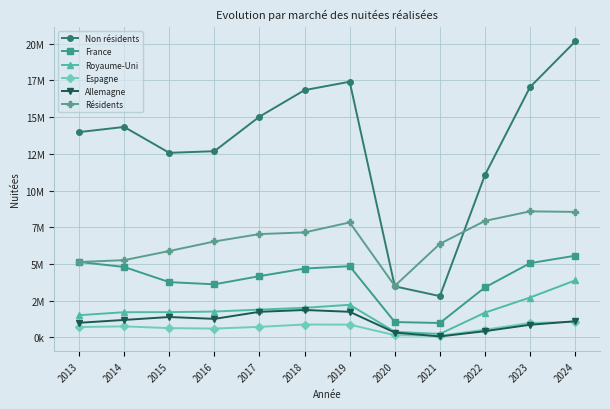

Reading left to right, what are all the values shown in this chart?

Non résidents: 2013=13984477	2014=14335995	2015=12572411	2016=12683756	2017=15036446	2018=16842922	2019=17413397	2020=3479039	2021=2815220	2022=11068019	2023=17053399	2024=20155848
France: 2013=5141269	2014=4798710	2015=3767621	2016=3618096	2017=4174575	2018=4690818	2019=4852510	2020=1049382	2021=985160	2022=3410961	2023=5060056	2024=5565443
Royaume-Uni: 2013=1516206	2014=1719283	2015=1724195	2016=1763216	2017=1895680	2018=2017590	2019=2223540	2020=383508	2021=239704	2022=1689946	2023=2719662	2024=3886093
Espagne: 2013=708741	2014=754368	2015=635281	2016=603903	2017=721518	2018=880674	2019=873657	2020=154191	2021=113369	2022=529333	2023=986766	2024=1061509
Allemagne: 2013=998424	2014=1192858	2015=1391905	2016=1264744	2017=1745291	2018=1870209	2019=1747204	2020=332756	2021=69132	2022=428375	2023=864109	2024=1103653
Résidents: 2013=5137470	2014=5265027	2015=5885841	2016=6535803	2017=7039276	2018=7153892	2019=7832541	2020=3508980	2021=6376405	2022=7938472	2023=8587203	2024=8550066